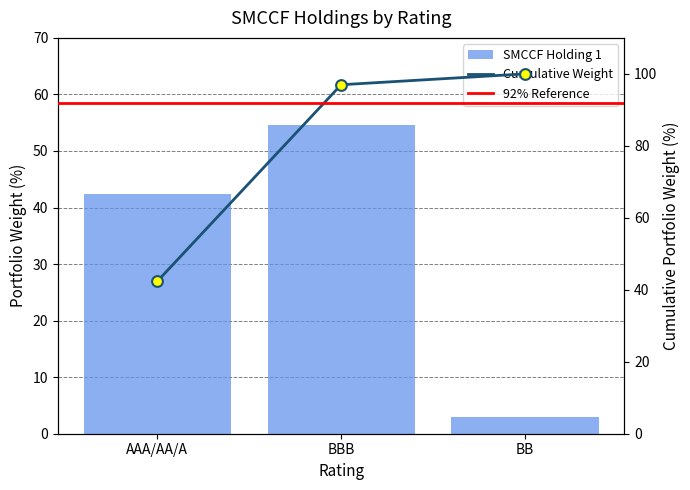

Which has a higher value, BBB or BB?

BBB